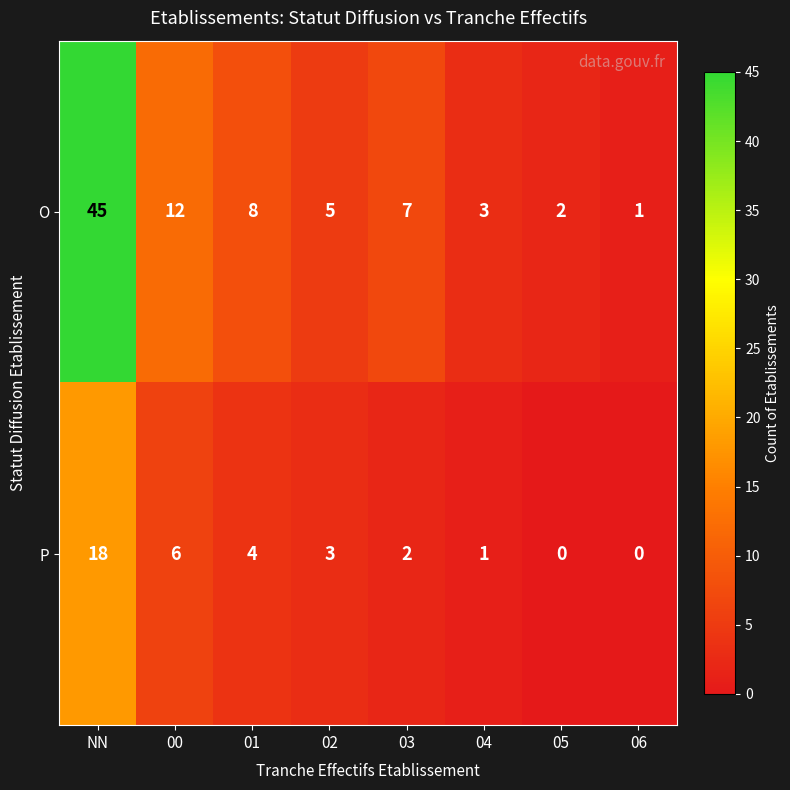

Where is P nearest to the value 9?

00